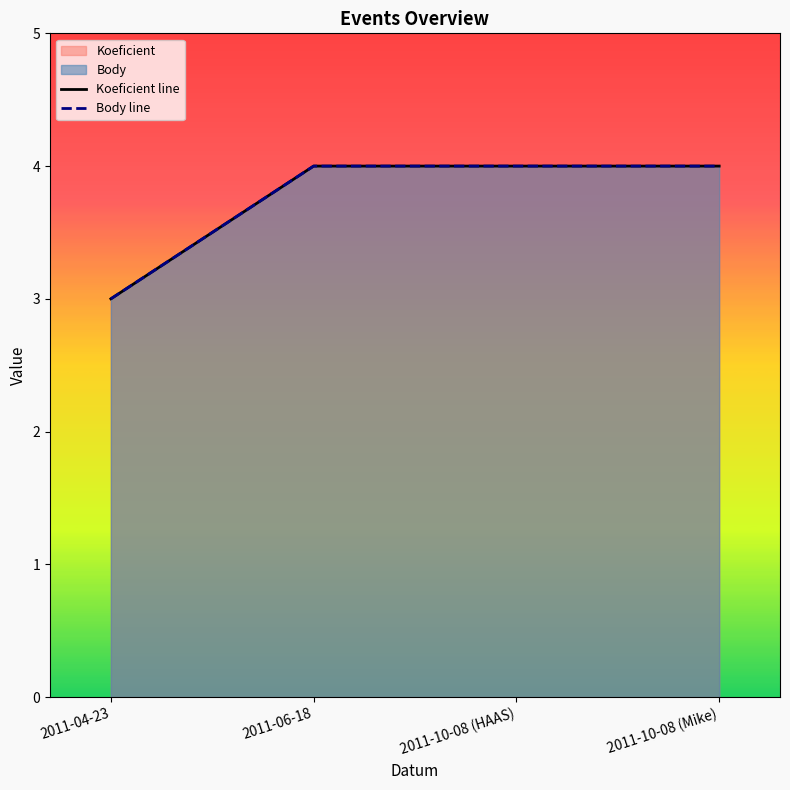

Rank the series by their maximum value, from lowest to highest.

Koeficient line, Body line